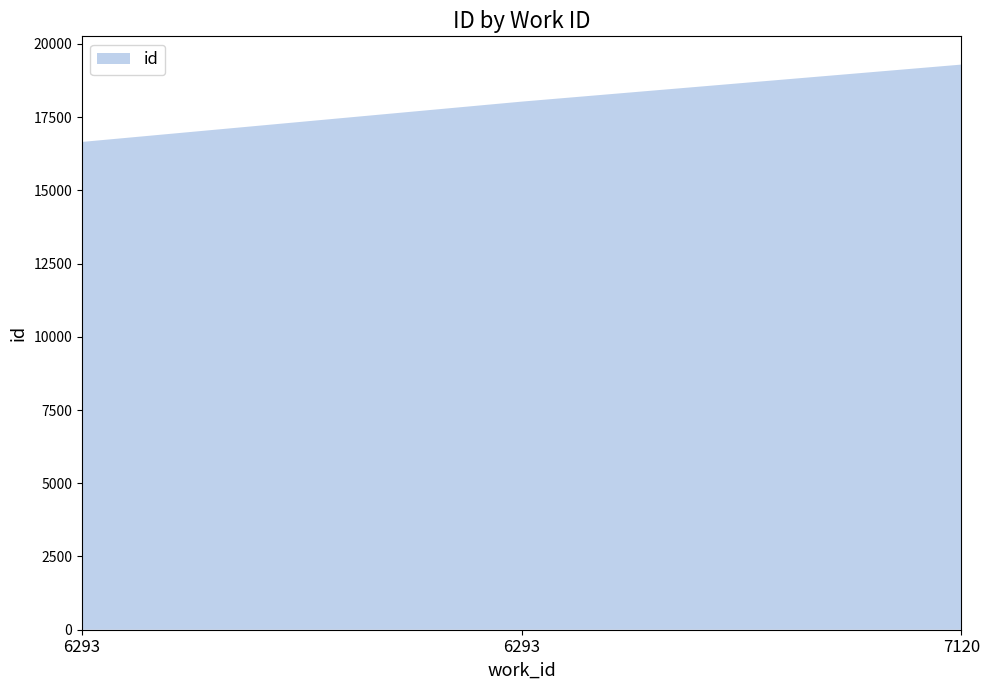

Reading left to right, extract all data points from this chart.

16651	18027	19291